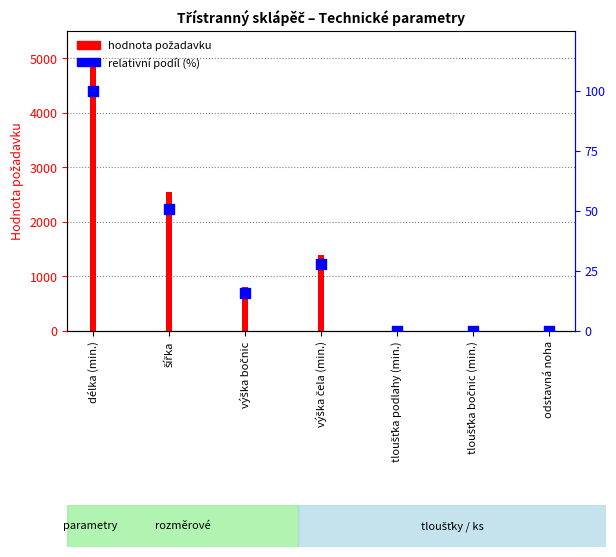

What is the total value across all series at výška bočnic?

816.0